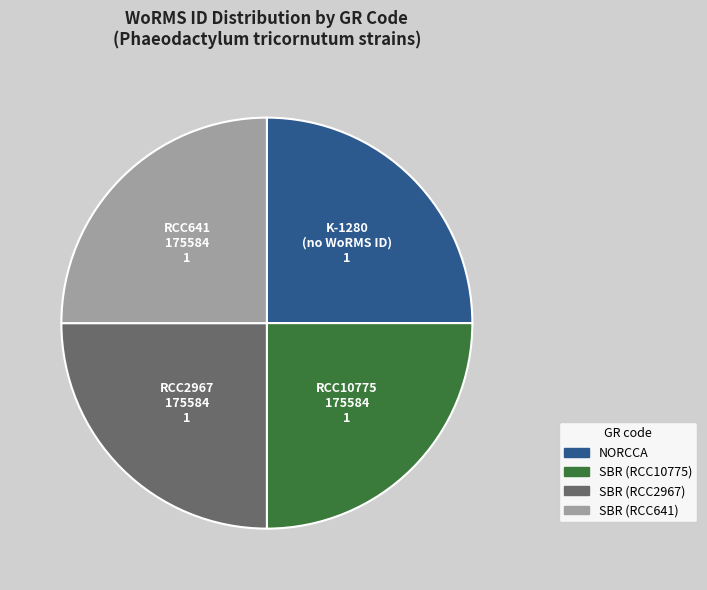

Does NORCCA represent more than half of the total?

No